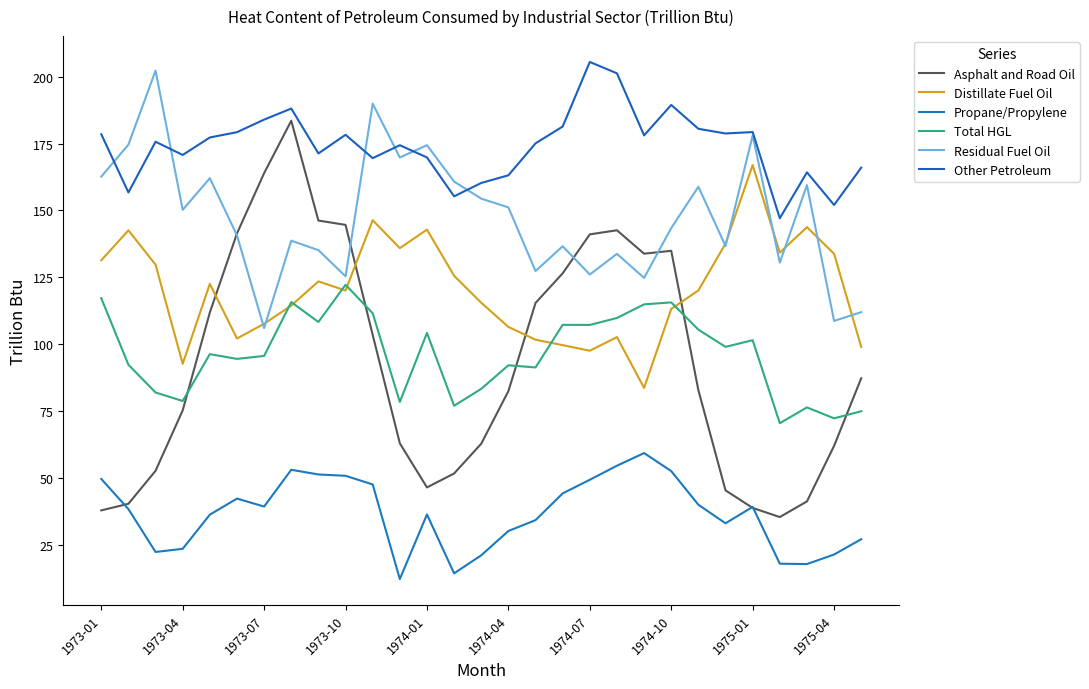

How many categories are shown in the chart?

29